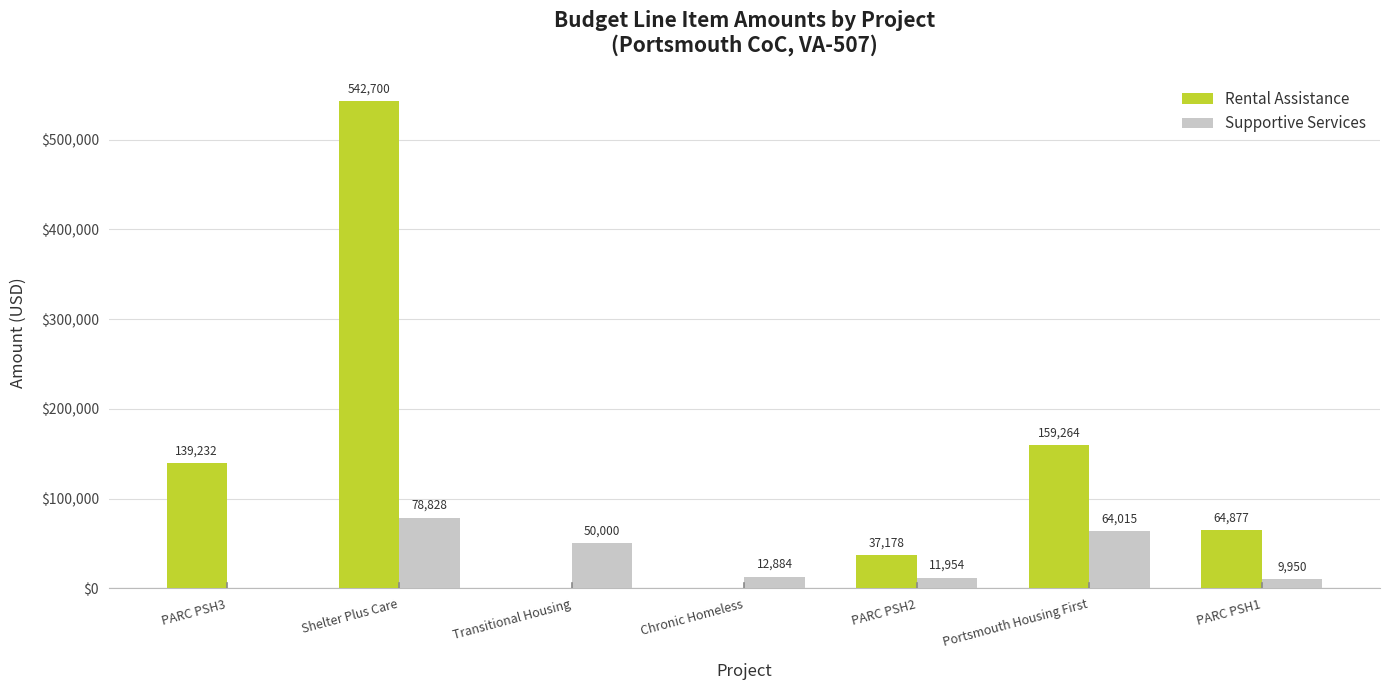

Which series changed the most between PARC PSH2 and PARC PSH1?

Rental Assistance